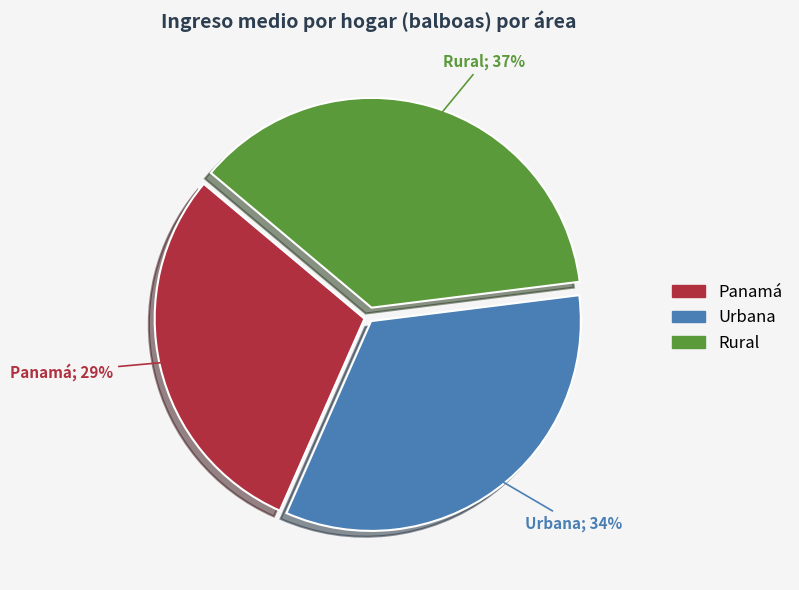

Does Panamá represent more than half of the total?

No